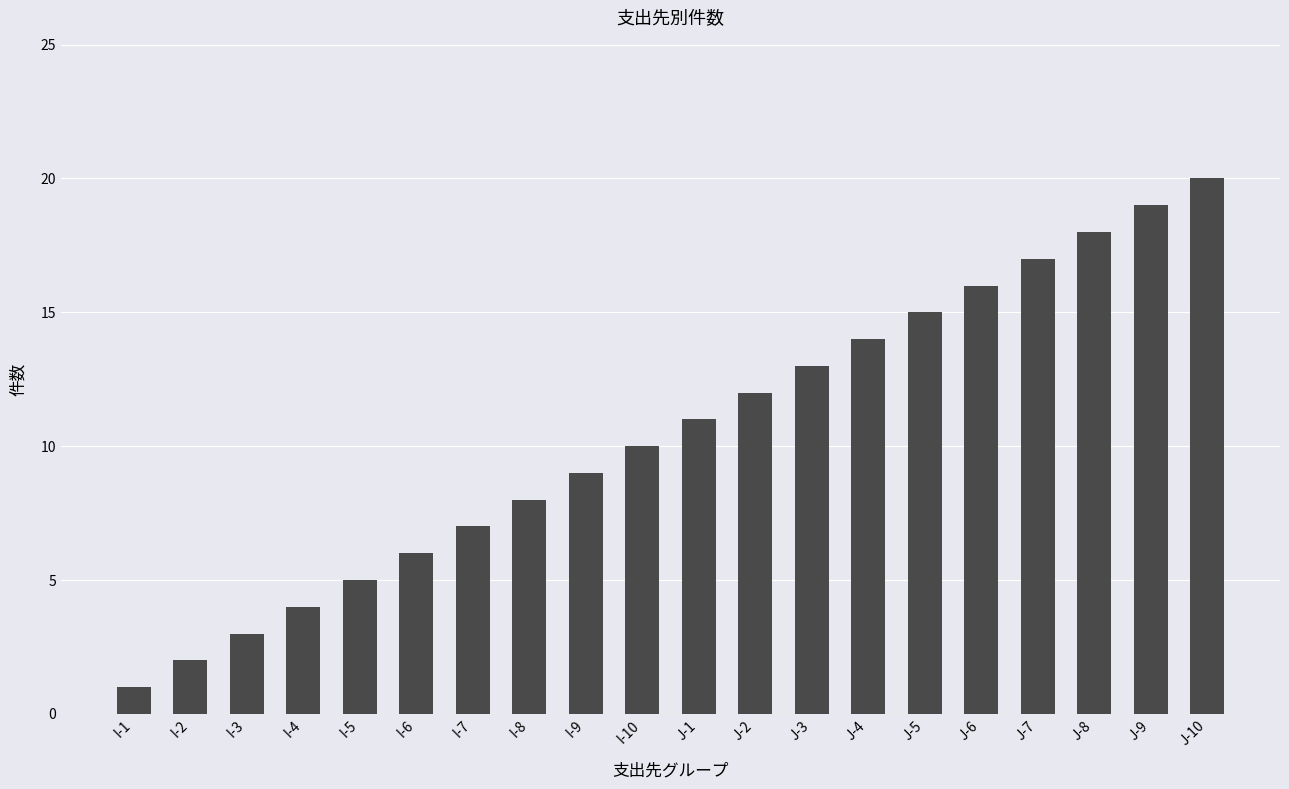

Read the value at I-7.

7